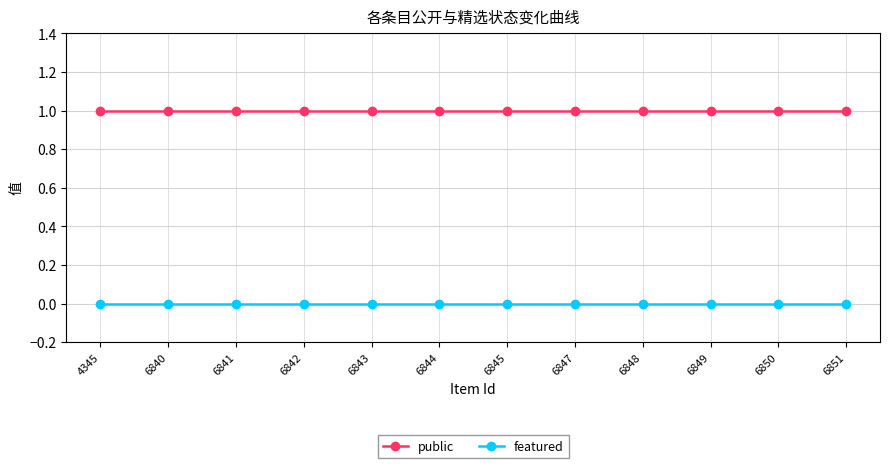

True or false: featured and public intersect in this chart.

False